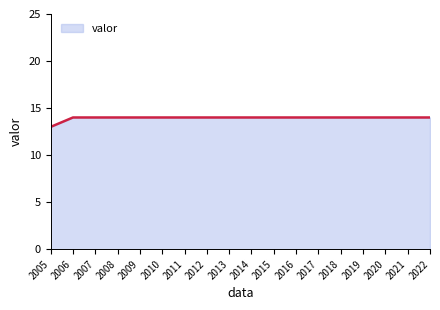

What is the maximum value shown in the chart?

14